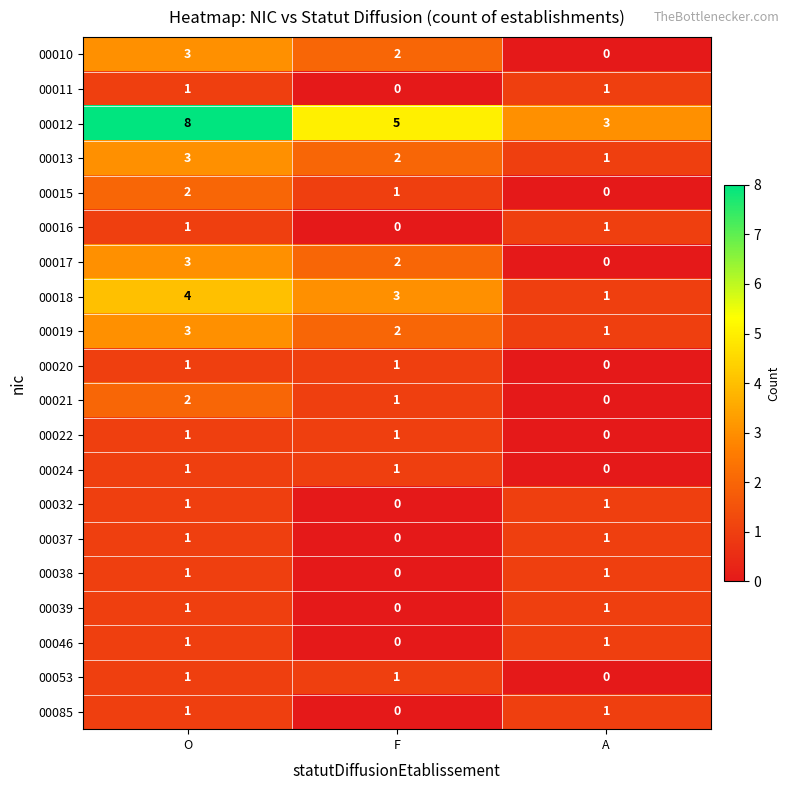

Which series changed the most between O and A?

00012